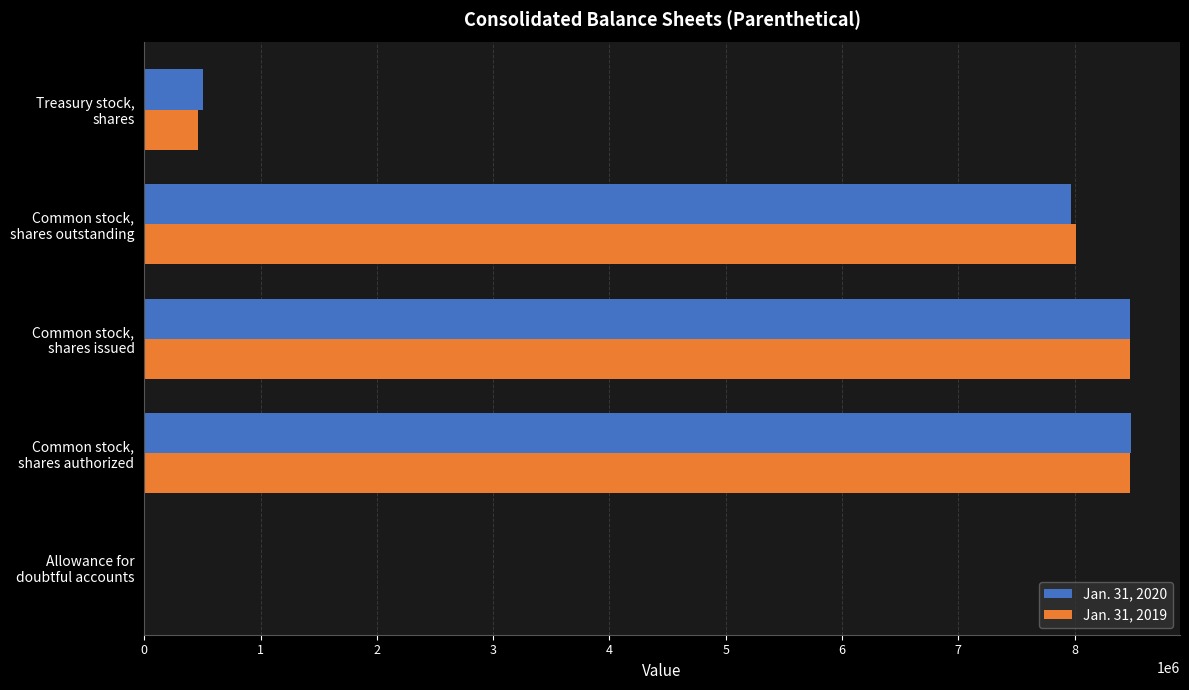

Count the number of categories in the chart.

5